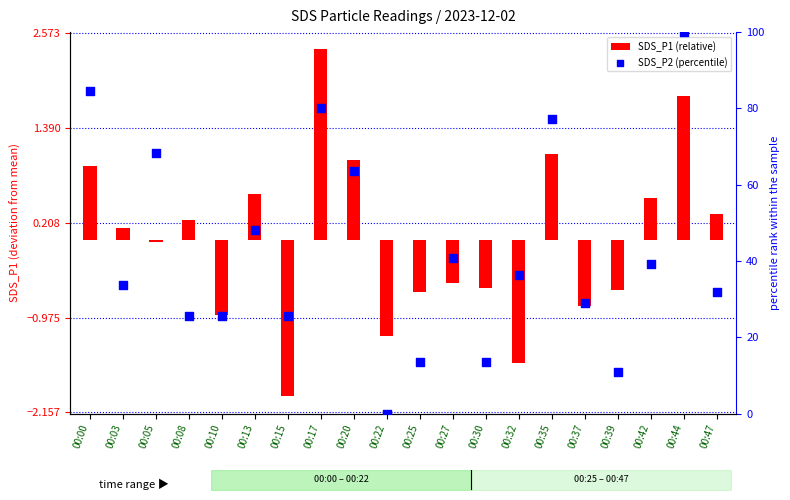

What are all the series names shown in the legend?

SDS_P1 (relative), SDS_P2 (percentile)